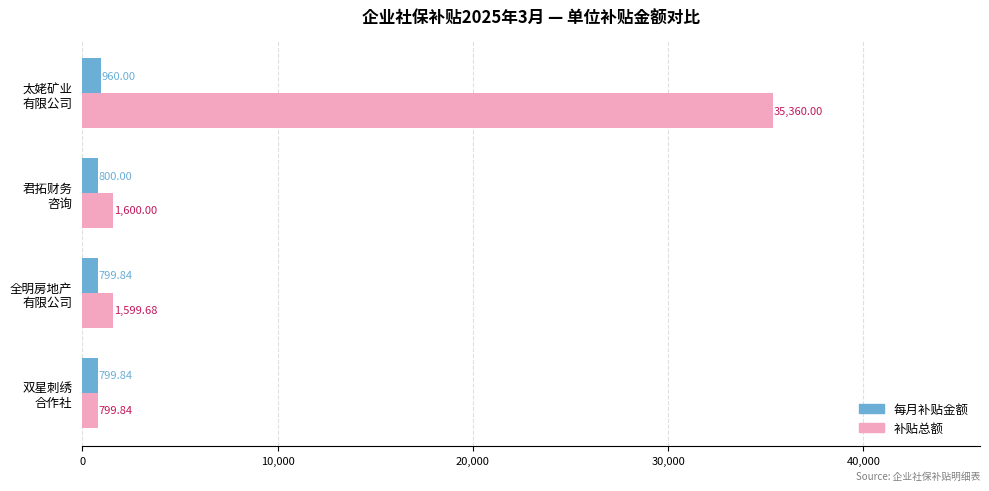

What is the sum of all 补贴总额 values?

39359.5